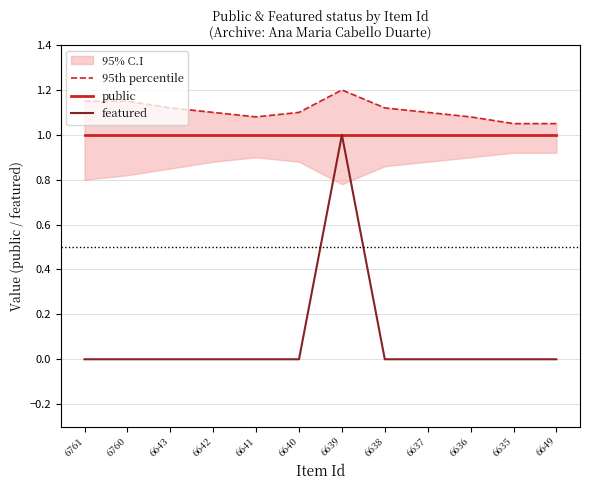

How many categories are shown in the chart?

12